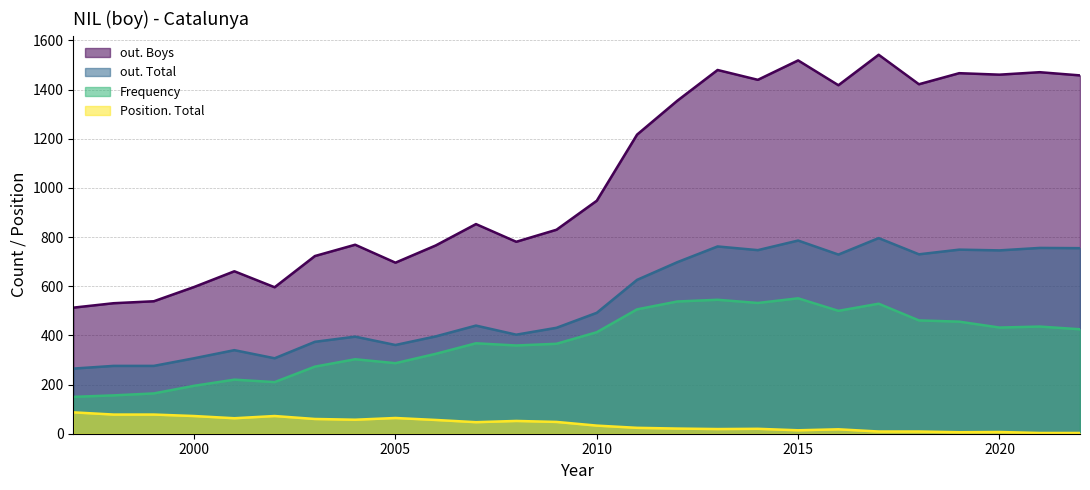

The value of out. Total at 2009 is 605. True or false?

False